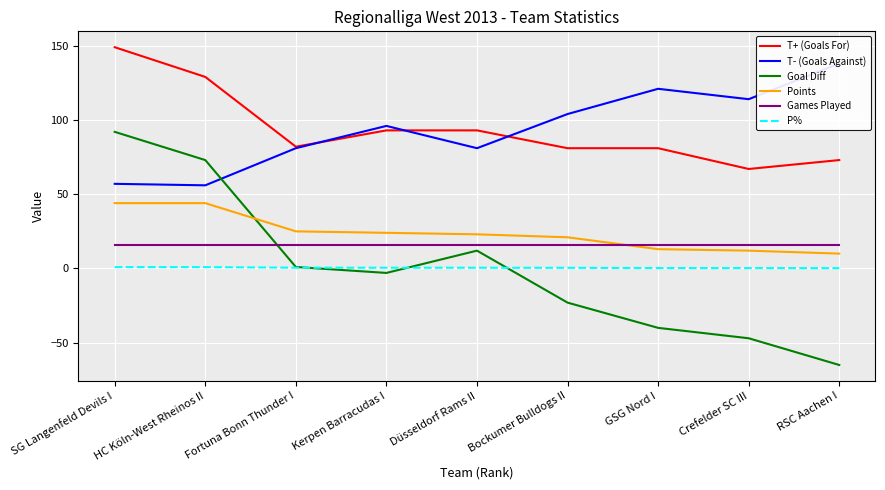

At which category does Goal Diff reach its first local peak?

Düsseldorf Rams II